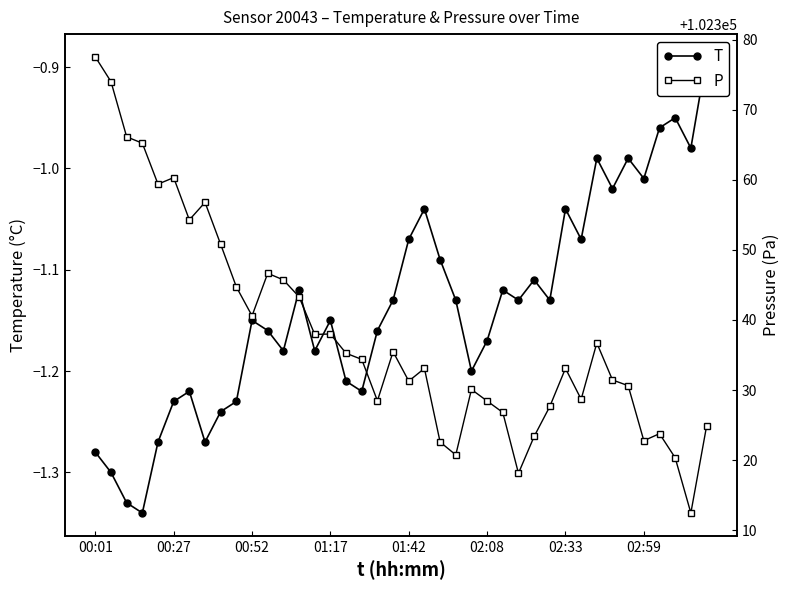

Rank the series by their average value, from lowest to highest.

T, P